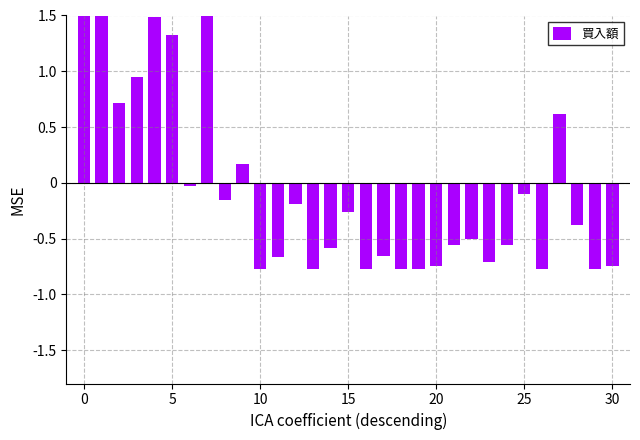

Is it true that the value at 30 is -0.0?

False